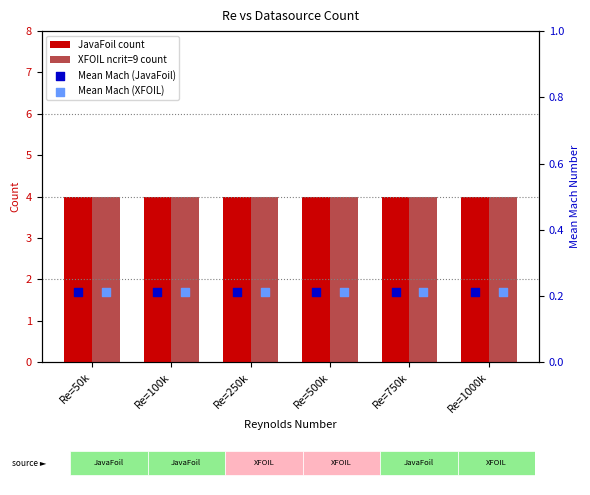

Which series contains the lowest Y value?

Mean Mach (JavaFoil)